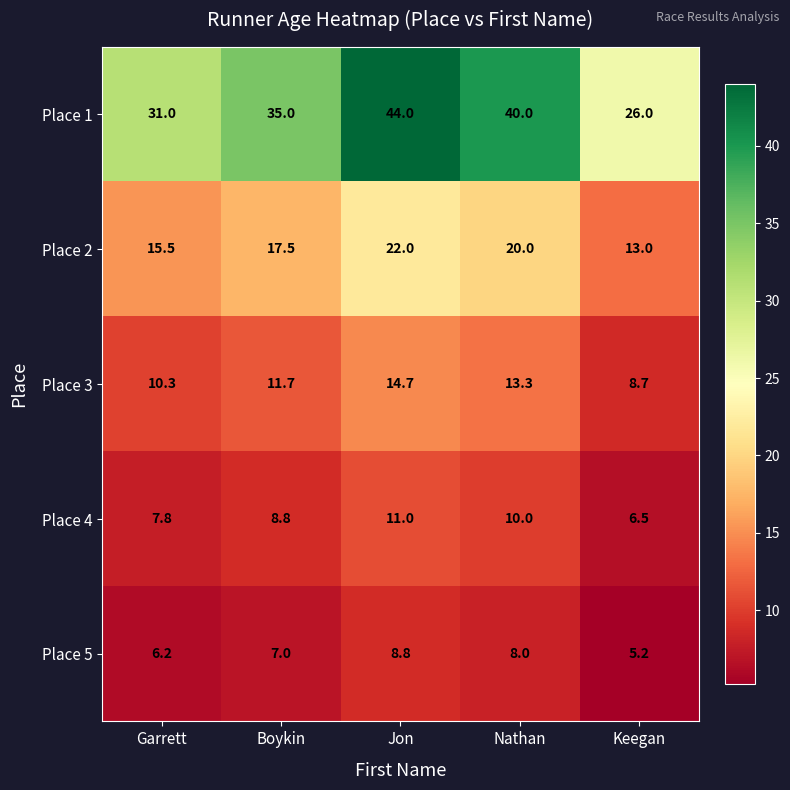

What is the total value across all series at Nathan?

91.3